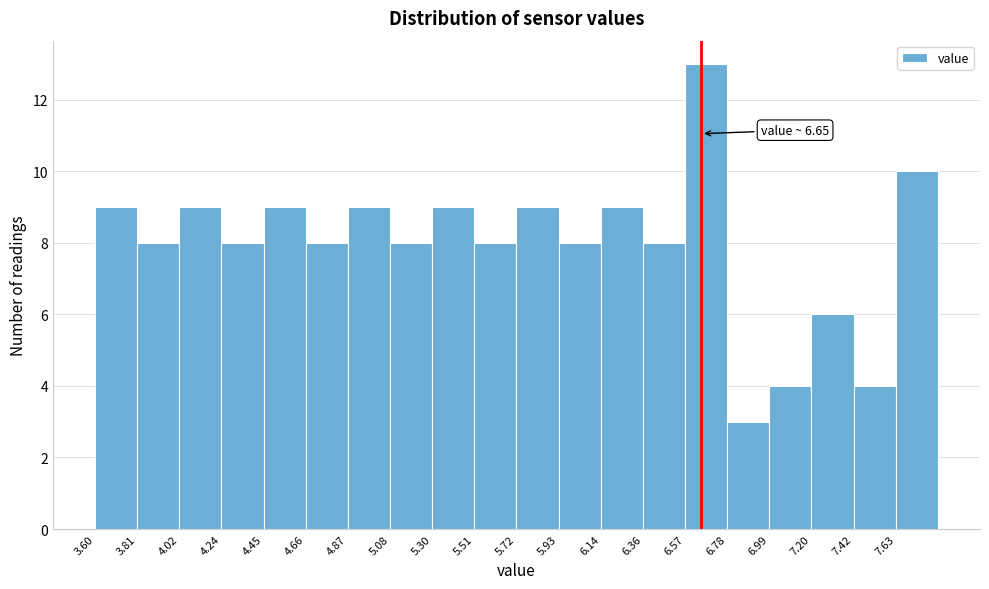

Over which range of the x-axis is the bar tallest?

6.55 to 6.80